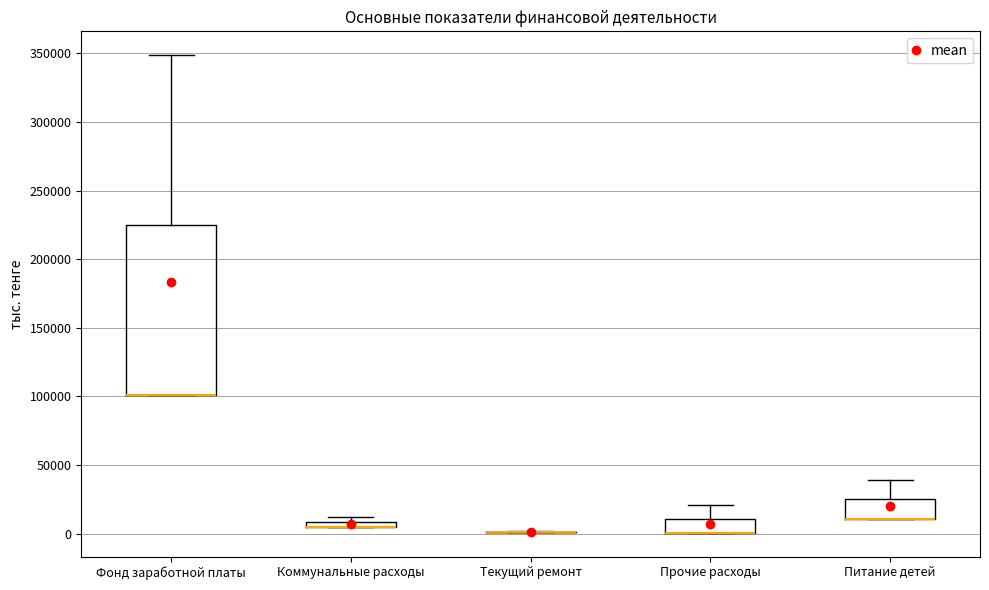

Where is the upper edge of the box for Фонд заработной платы on the y-axis? The values are not printed on the chart, so give them approximately, as read against the axis.

225000